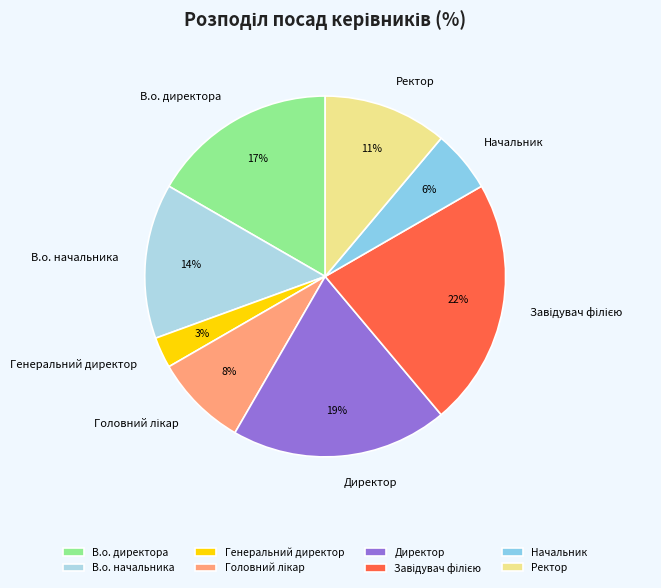

Is there a majority slice in this chart?

No